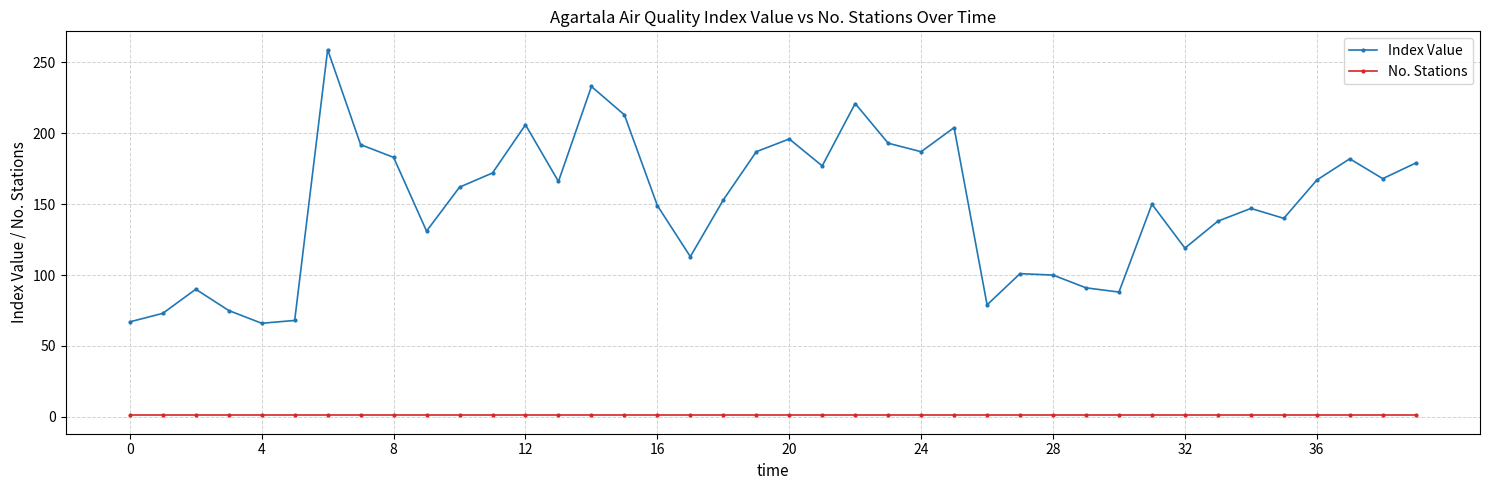

True or false: No. Stations and Index Value cross at least once.

False